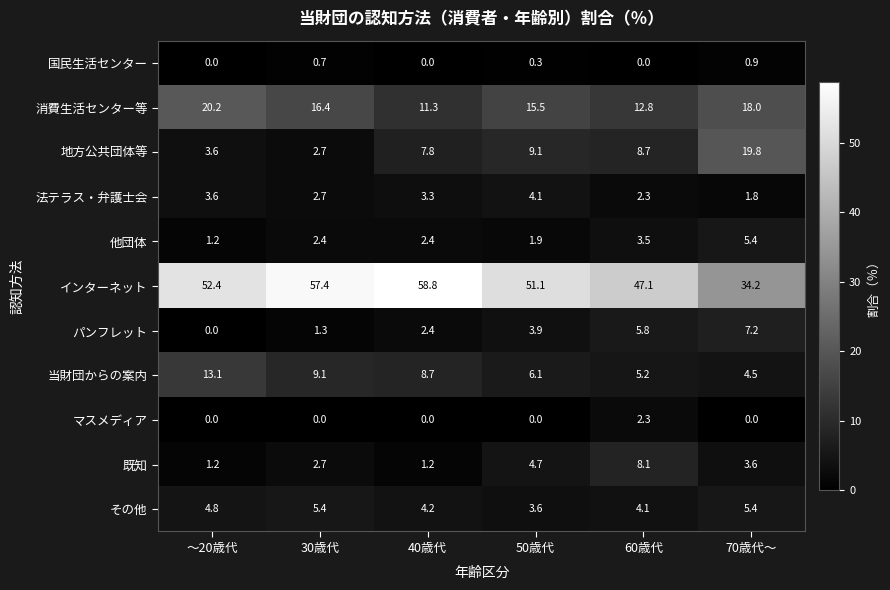

Rank the series at 50歳代 from lowest to highest value.

マスメディア, 国民生活センター, 他団体, その他, パンフレット, 法テラス・弁護士会, 既知, 当財団からの案内, 地方公共団体等, 消費生活センター等, インターネット